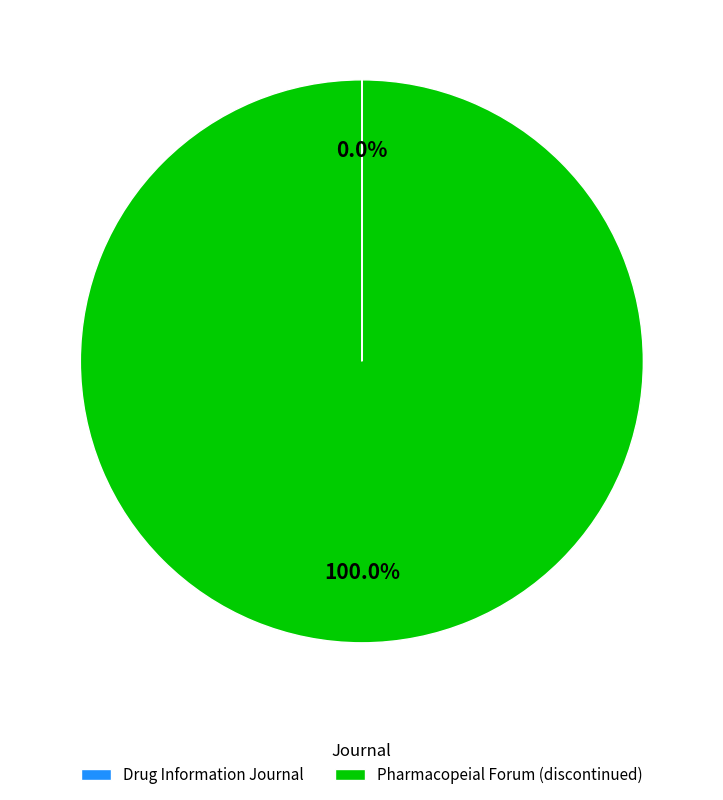

Which slice is the largest?

Pharmacopeial Forum (discontinued)